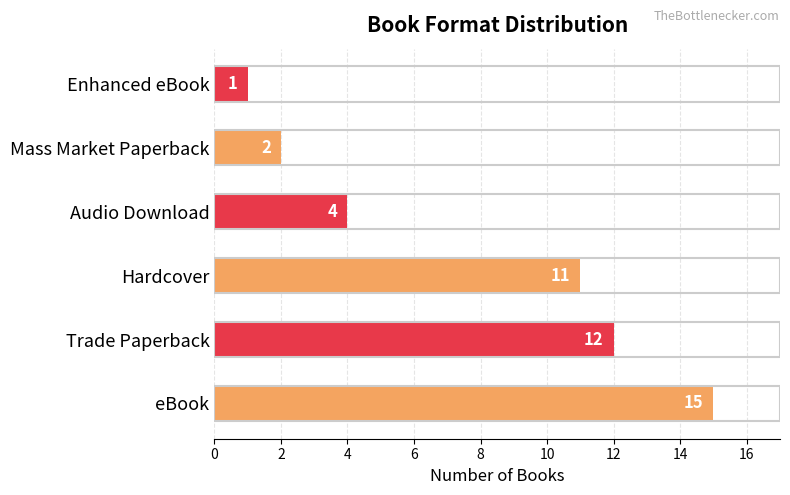

Where is the data nearest to the value 8?

Hardcover